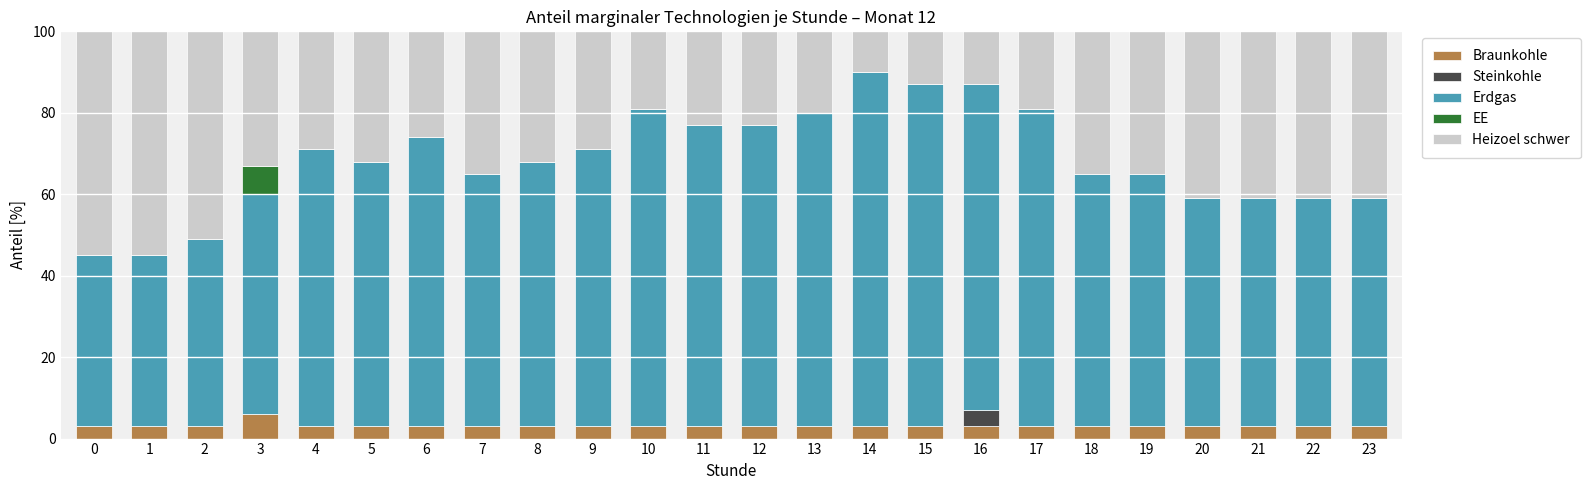

Reading right to left, transcribe all the data shown in this chart.

Braunkohle: 23=3	22=3	21=3	20=3	19=3	18=3	17=3	16=3	15=3	14=3	13=3	12=3	11=3	10=3	9=3	8=3	7=3	6=3	5=3	4=3	3=6	2=3	1=3	0=3
Steinkohle: 23=0	22=0	21=0	20=0	19=0	18=0	17=0	16=4	15=0	14=0	13=0	12=0	11=0	10=0	9=0	8=0	7=0	6=0	5=0	4=0	3=0	2=0	1=0	0=0
Erdgas: 23=56	22=56	21=56	20=56	19=62	18=62	17=78	16=80	15=84	14=87	13=77	12=74	11=74	10=78	9=68	8=65	7=62	6=71	5=65	4=68	3=54	2=46	1=42	0=42
EE: 23=0	22=0	21=0	20=0	19=0	18=0	17=0	16=0	15=0	14=0	13=0	12=0	11=0	10=0	9=0	8=0	7=0	6=0	5=0	4=0	3=7	2=0	1=0	0=0
Heizoel schwer: 23=41	22=41	21=44	20=41	19=38	18=35	17=19	16=13	15=13	14=10	13=20	12=23	11=23	10=19	9=29	8=32	7=35	6=26	5=32	4=29	3=33	2=51	1=55	0=55